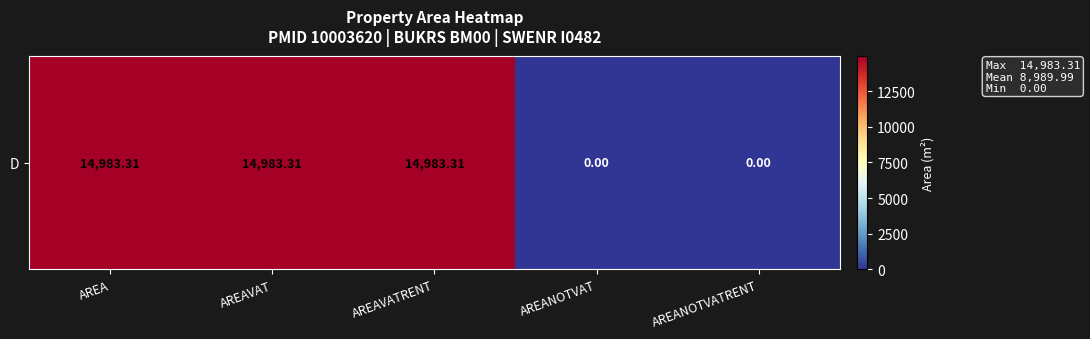

True or false: the data shows 14983.3 at AREAVATRENT.

True